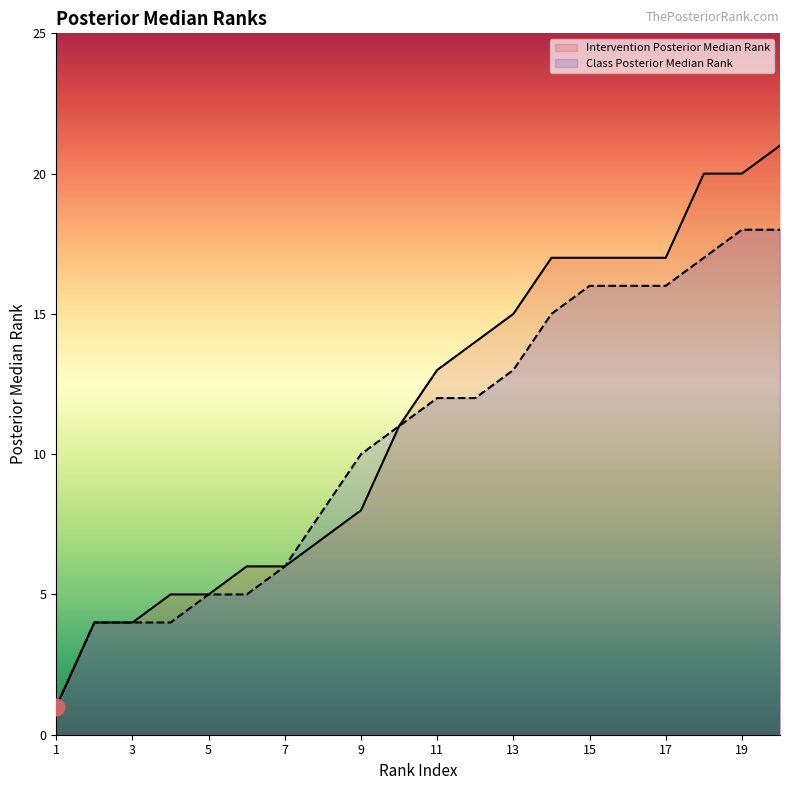

What are all the series names shown in the legend?

Intervention Posterior Median Rank, Class Posterior Median Rank